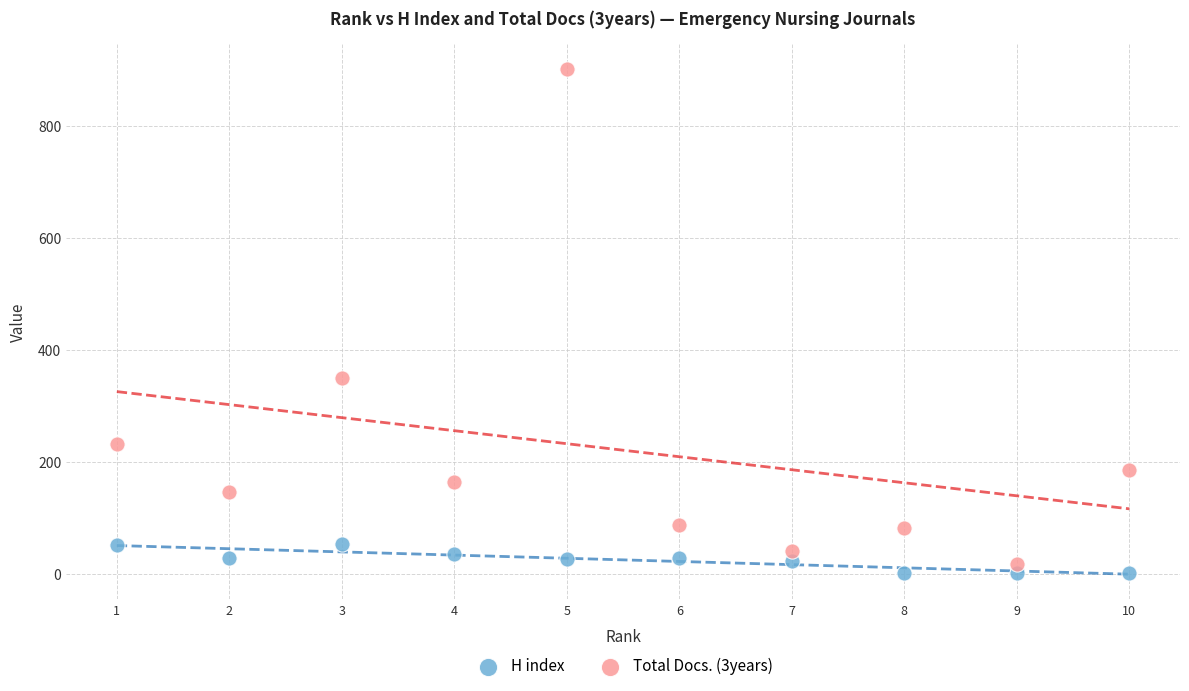

What is the X range (max minus min) for the scatter plot?

9